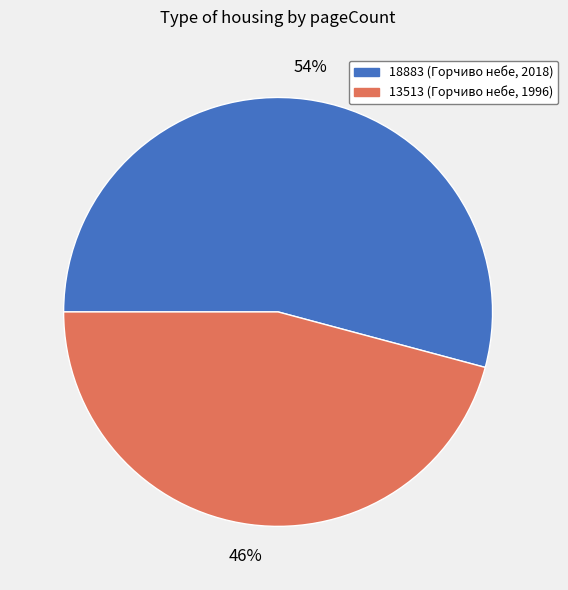

Does 18883 represent more than half of the total?

Yes